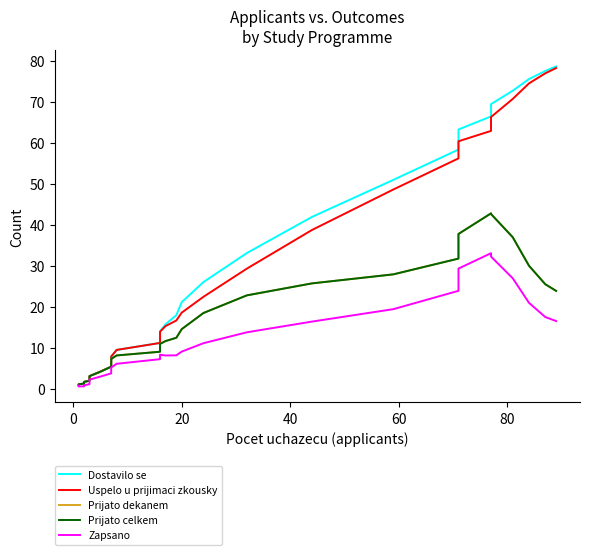

Is the value of Prijato dekanem at 29 greater than the value of Dostavilo se at 15?

Yes